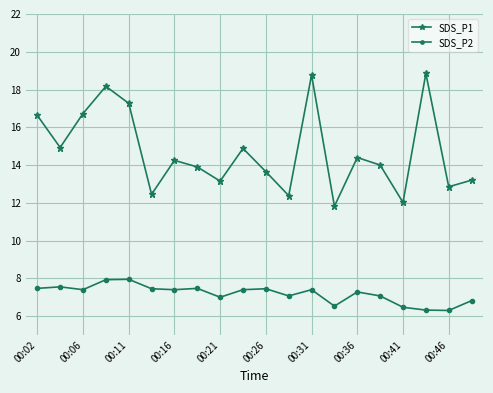

What is the highest value of the SDS_P1 series?

18.9